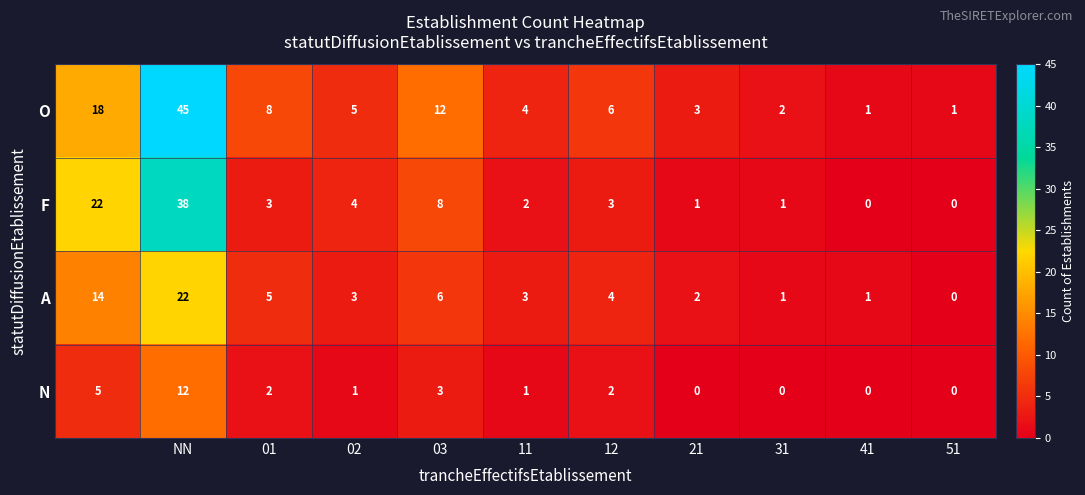

Which series has the largest range (max minus min)?

O